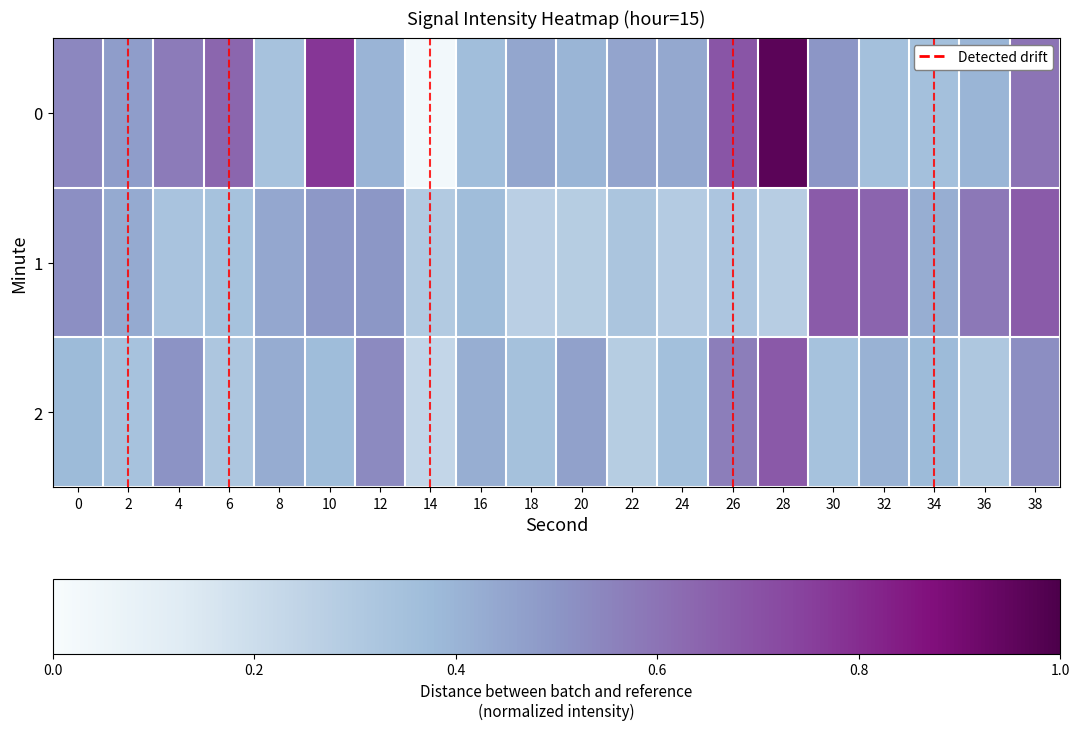

Reading left to right, what are all the values shown in this chart?

0: 0=0.5	2=0.5	4=0.6	6=0.6	8=0.3	10=0.8	12=0.4	14=0.0	16=0.4	18=0.4	20=0.4	22=0.5	24=0.4	26=0.7	28=1.0	30=0.5	32=0.4	34=0.4	36=0.4	38=0.6
1: 0=0.5	2=0.4	4=0.3	6=0.3	8=0.4	10=0.5	12=0.5	14=0.3	16=0.4	18=0.3	20=0.3	22=0.3	24=0.3	26=0.3	28=0.3	30=0.7	32=0.6	34=0.4	36=0.6	38=0.7
2: 0=0.4	2=0.3	4=0.5	6=0.3	8=0.4	10=0.4	12=0.5	14=0.2	16=0.4	18=0.3	20=0.5	22=0.3	24=0.4	26=0.6	28=0.7	30=0.3	32=0.4	34=0.4	36=0.3	38=0.5